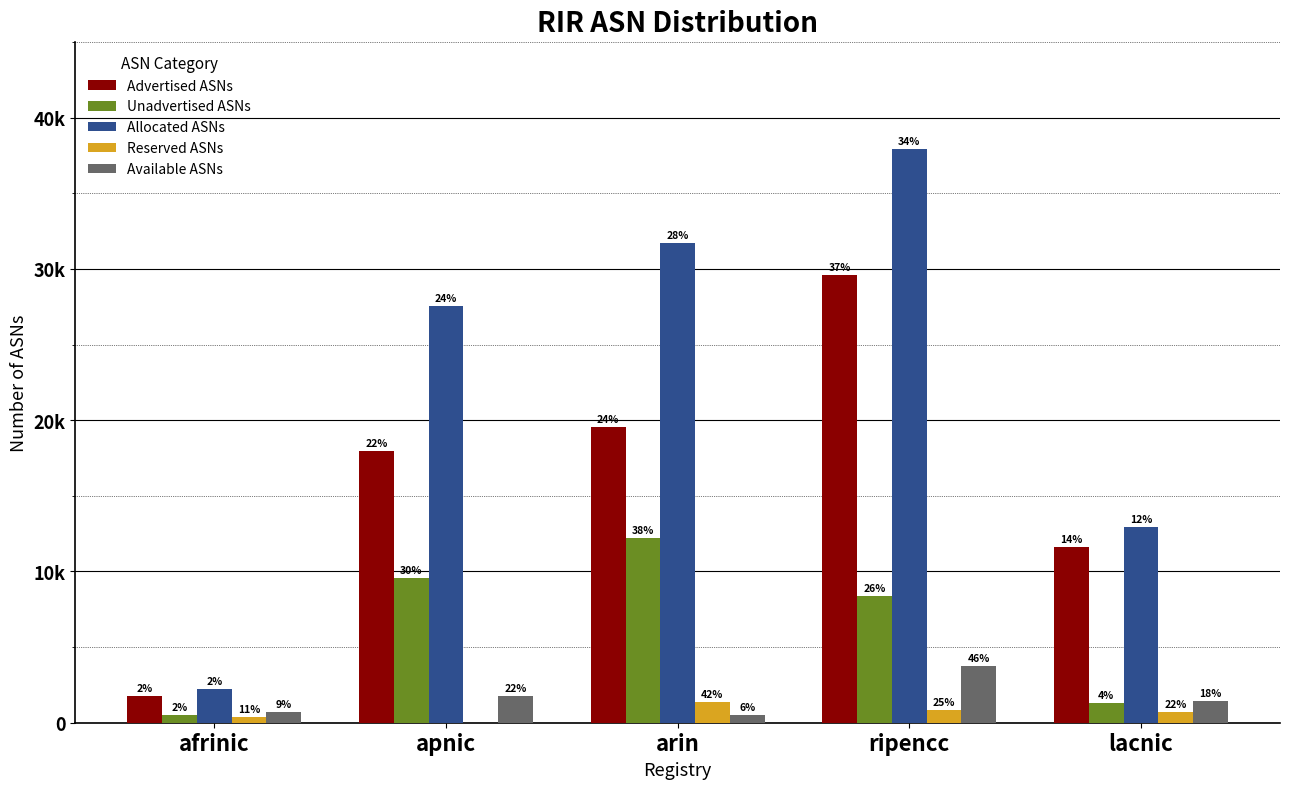

Rank the series at apnic from lowest to highest value.

Reserved ASNs, Available ASNs, Unadvertised ASNs, Advertised ASNs, Allocated ASNs